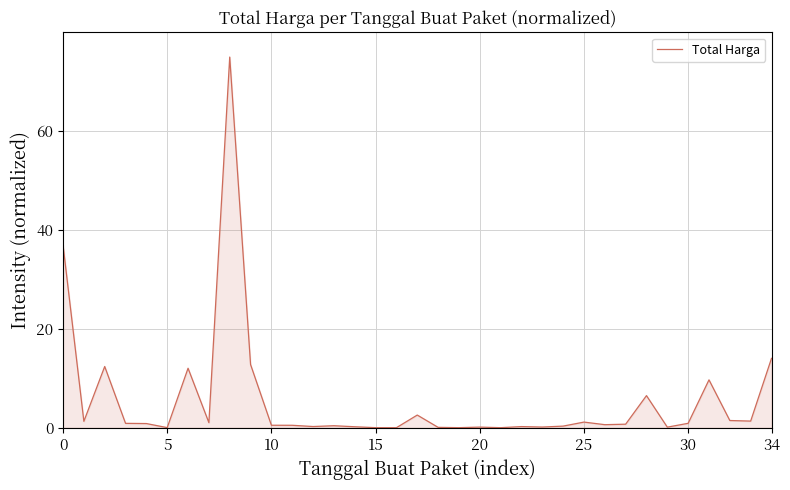

What is the greatest value displayed?

75.0